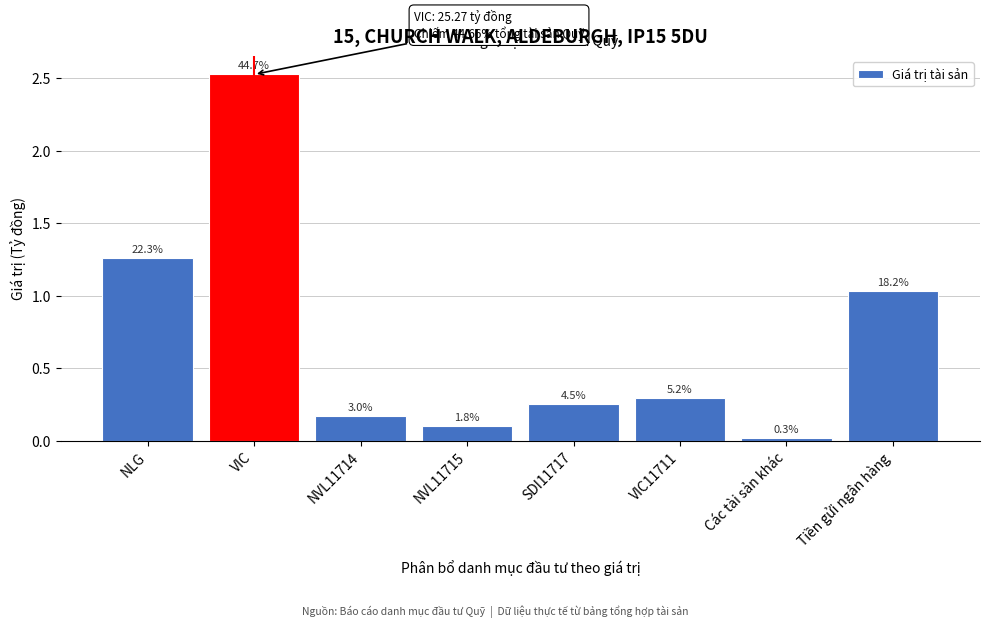

How many bars are there in total?

8